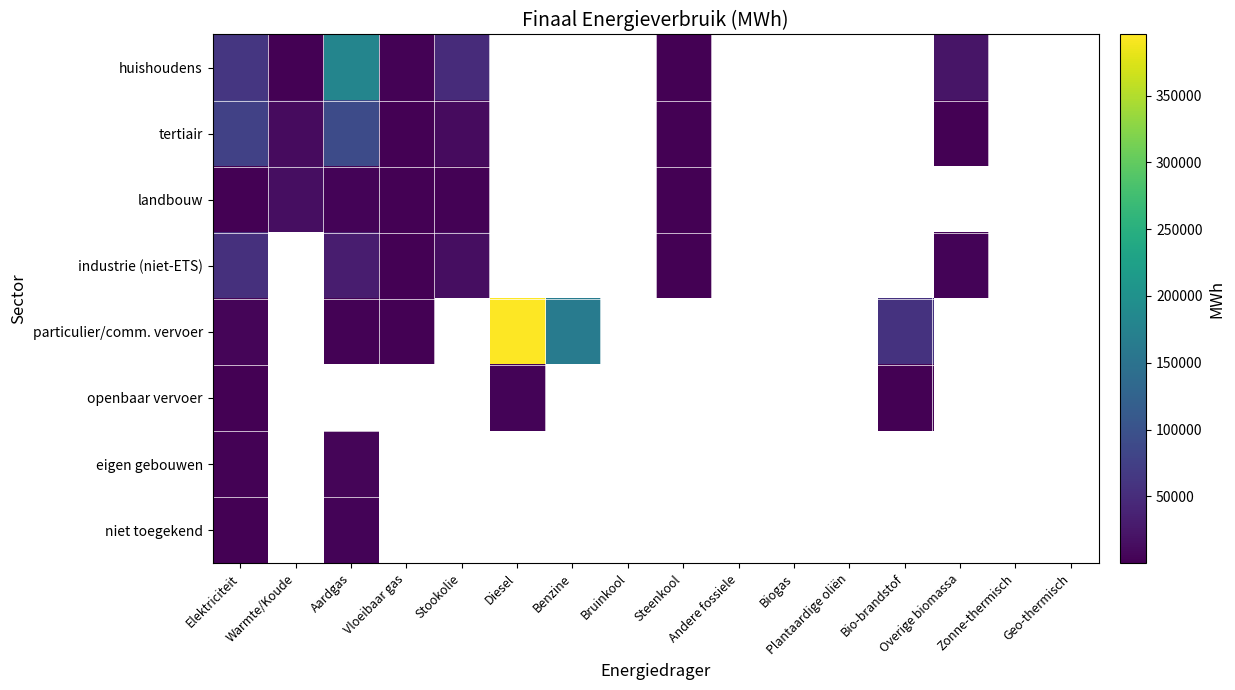

How many values in openbaar vervoer are above zero?

3